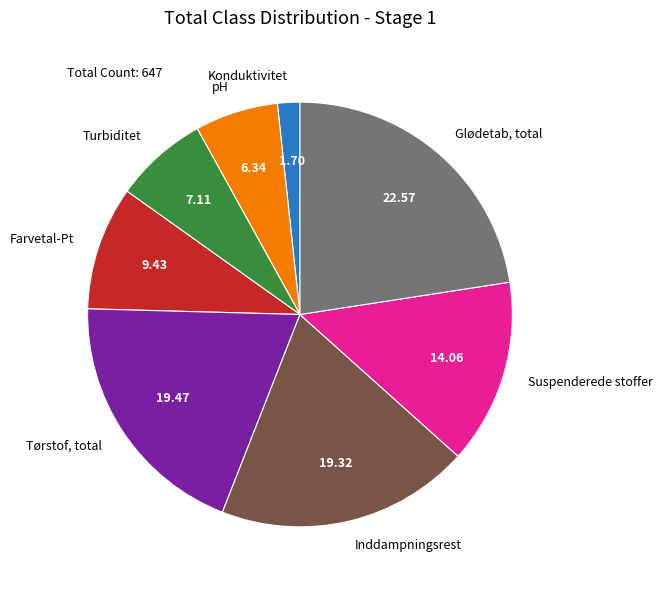

Count the number of slices in the pie.

8